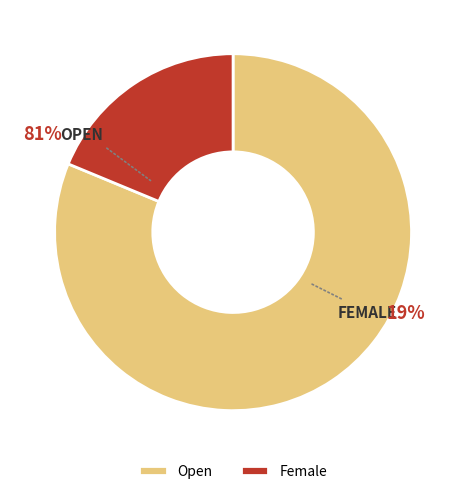

To the nearest percent, what percentage of the pie is Open?

81%